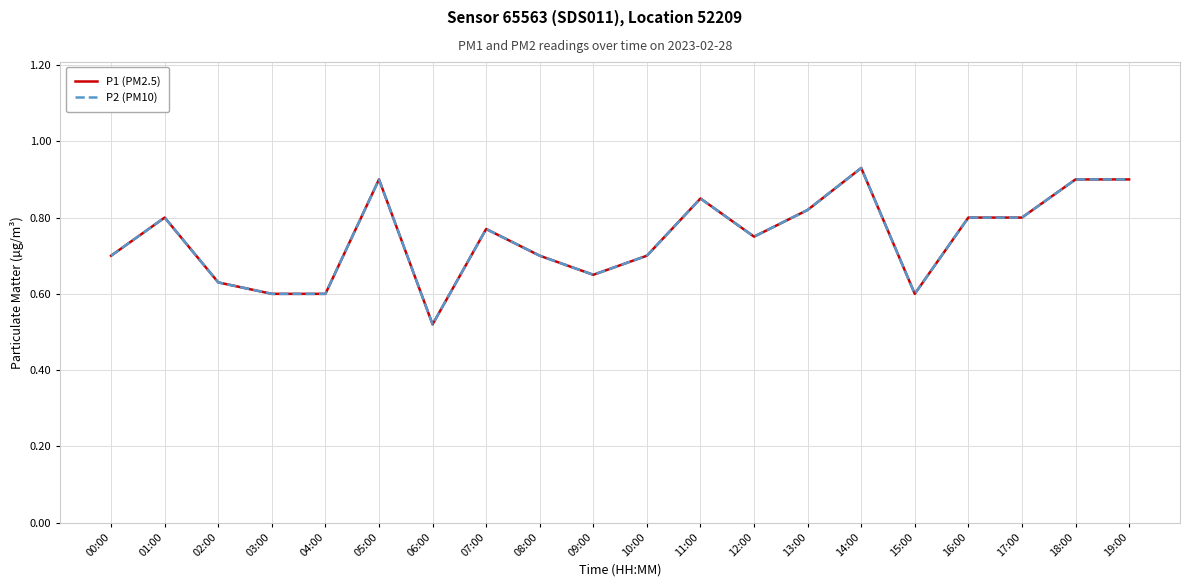

Does the chart have visible grid lines?

Yes